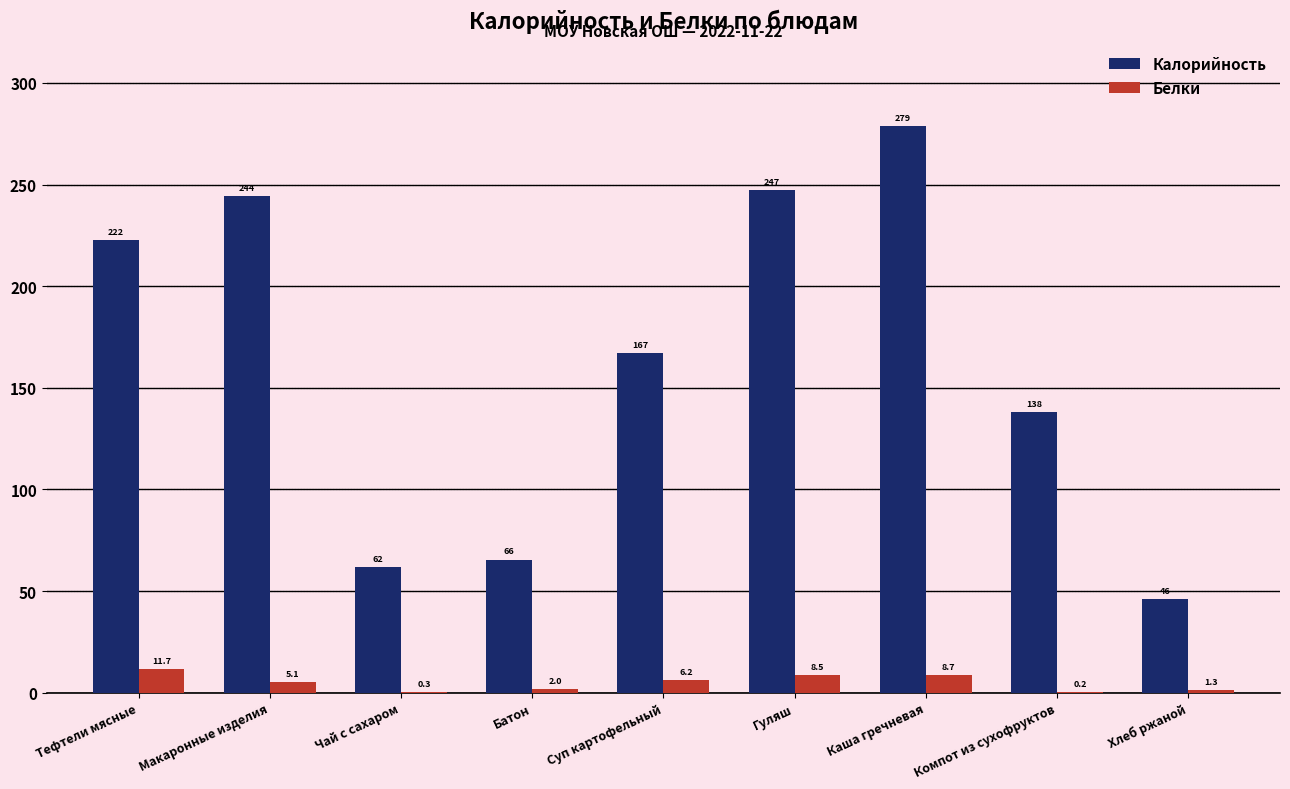

Which label corresponds to the largest value in the chart?

Каша гречневая